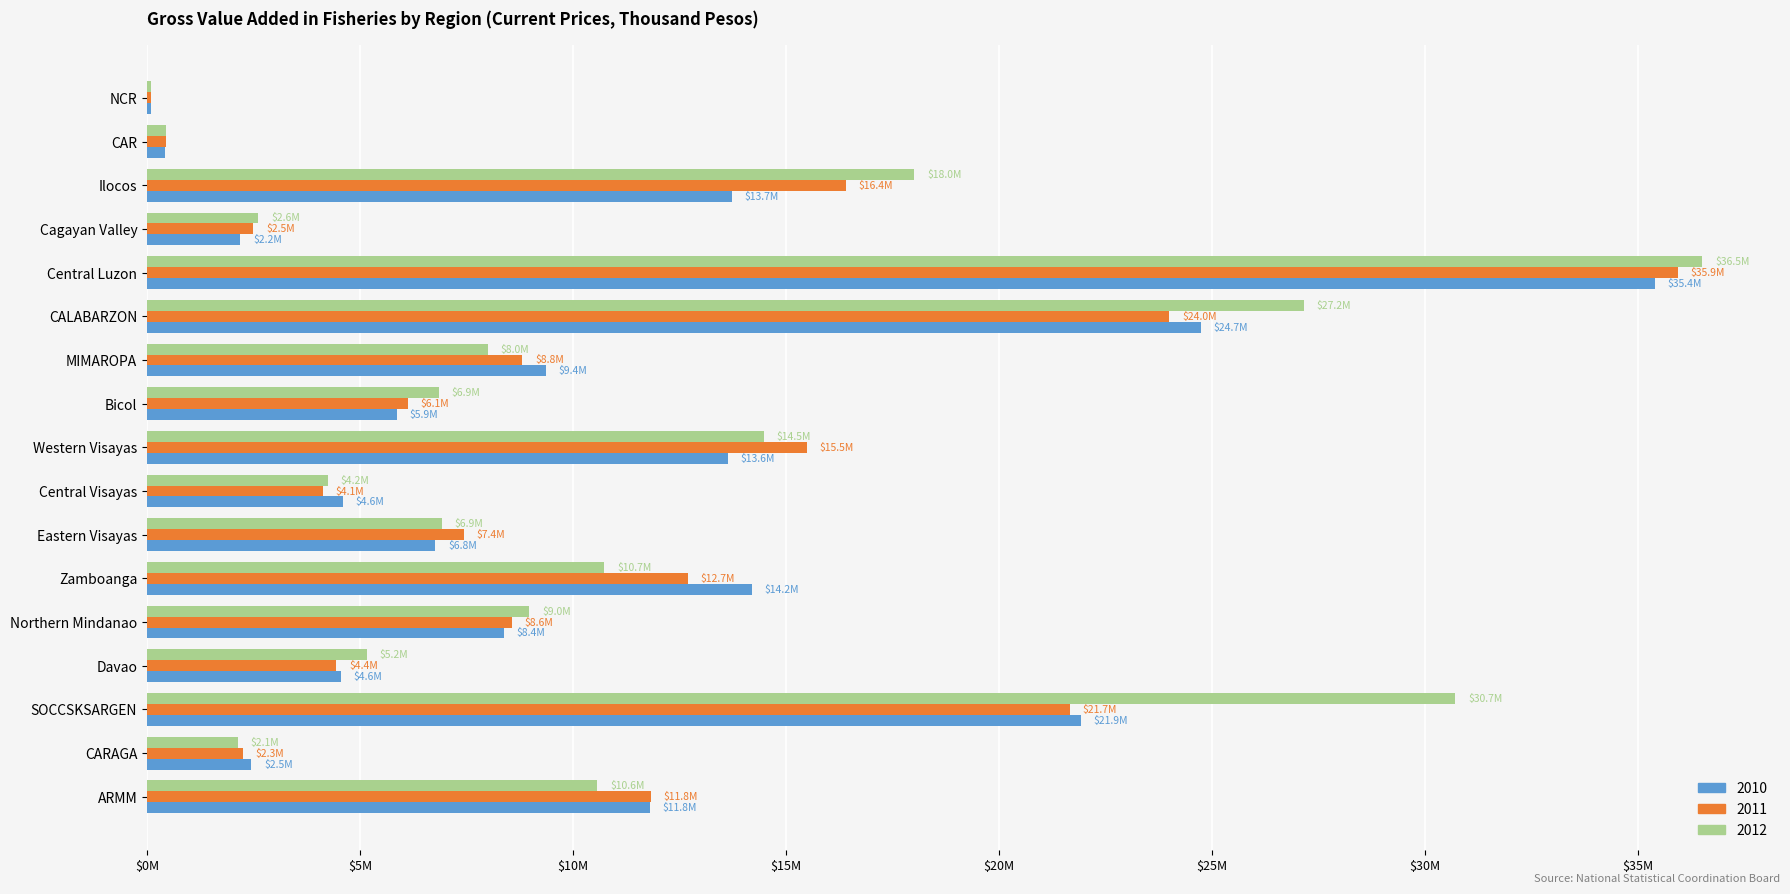

The 2012 series shows 1922738.3 at Davao. True or false?

False